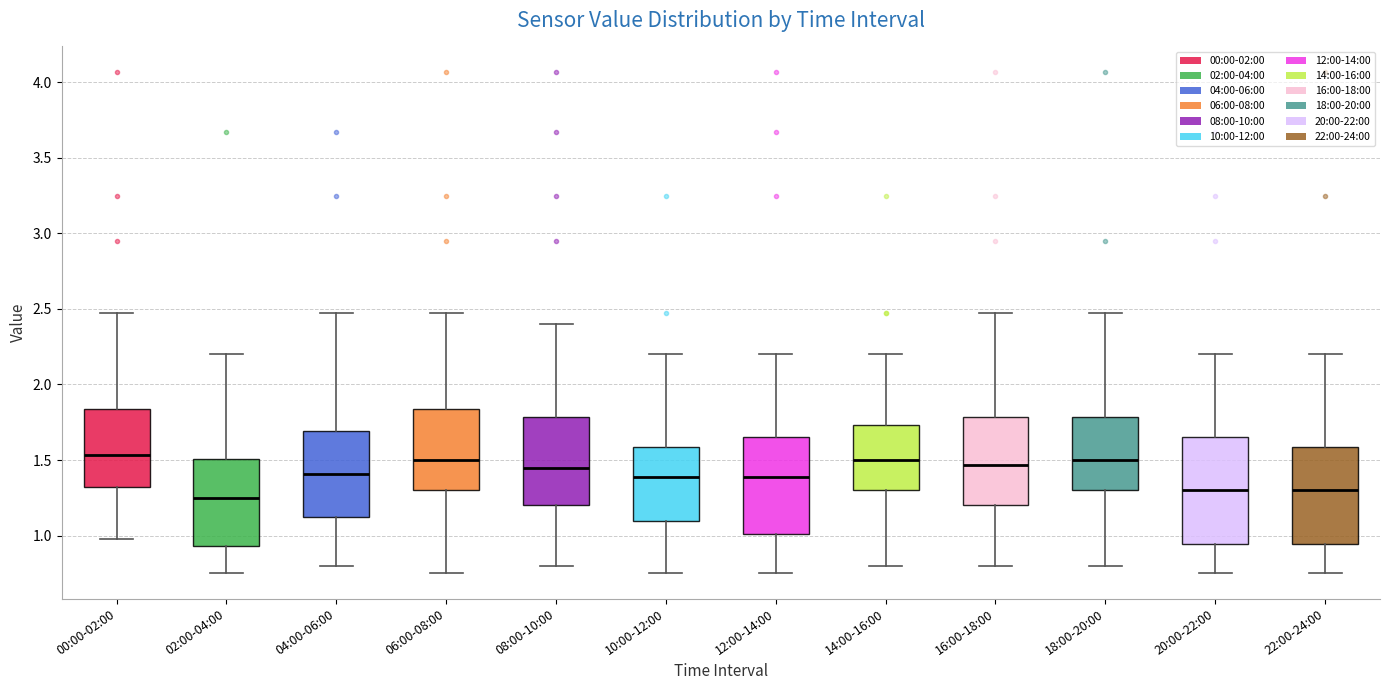

Reading left to right, transcribe this box plot: for each box, give where its median line is, the range the box spans, and where its two whiskers end, as read against the y-axis. The values are not printed on the chart, so give them approximately, as read against the axis.

00:00-02:00: median 1.55, box 1.30 to 1.85, whiskers 1.00 to 2.45
02:00-04:00: median 1.25, box 0.95 to 1.50, whiskers 0.75 to 2.20
04:00-06:00: median 1.40, box 1.15 to 1.70, whiskers 0.80 to 2.45
06:00-08:00: median 1.50, box 1.30 to 1.85, whiskers 0.75 to 2.45
08:00-10:00: median 1.45, box 1.20 to 1.80, whiskers 0.80 to 2.40
10:00-12:00: median 1.40, box 1.10 to 1.60, whiskers 0.75 to 2.20
12:00-14:00: median 1.40, box 1.00 to 1.65, whiskers 0.75 to 2.20
14:00-16:00: median 1.50, box 1.30 to 1.75, whiskers 0.80 to 2.20
16:00-18:00: median 1.45, box 1.20 to 1.80, whiskers 0.80 to 2.45
18:00-20:00: median 1.50, box 1.30 to 1.80, whiskers 0.80 to 2.45
20:00-22:00: median 1.30, box 0.95 to 1.65, whiskers 0.75 to 2.20
22:00-24:00: median 1.30, box 0.95 to 1.60, whiskers 0.75 to 2.20